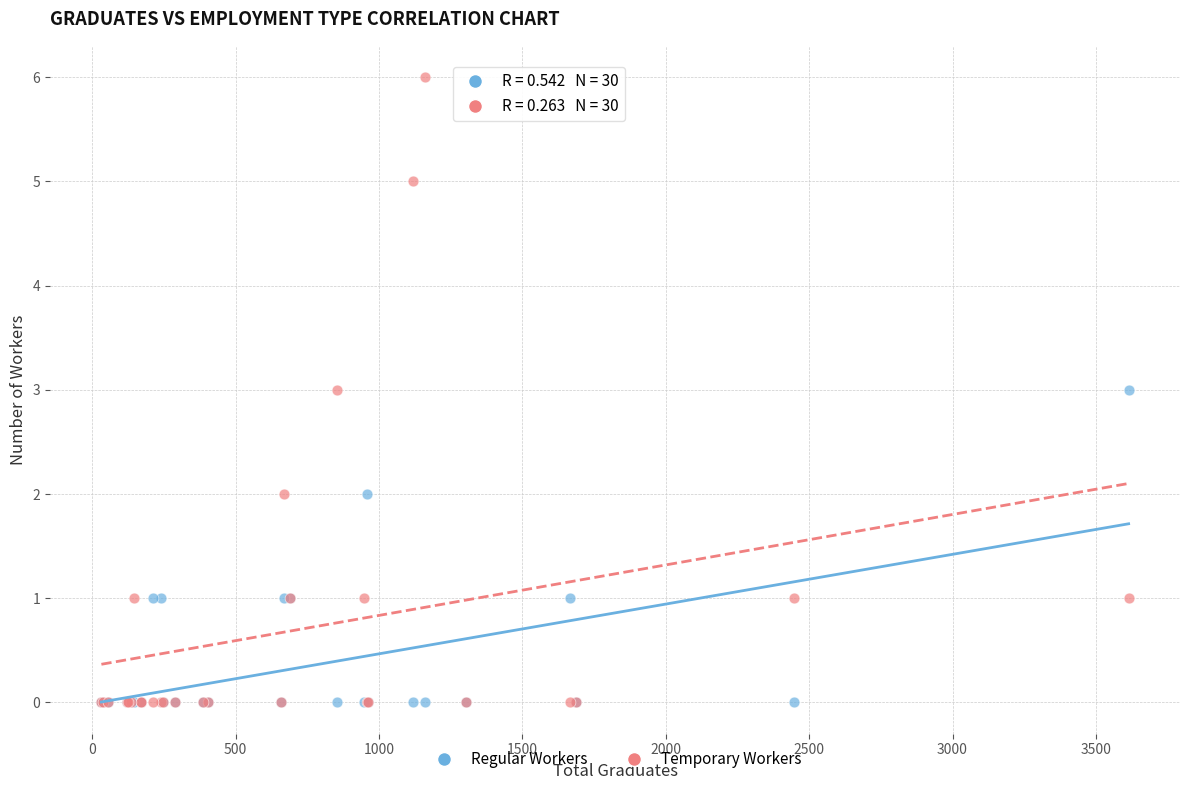

What are all the series names shown in the legend?

Regular Workers, Temporary Workers